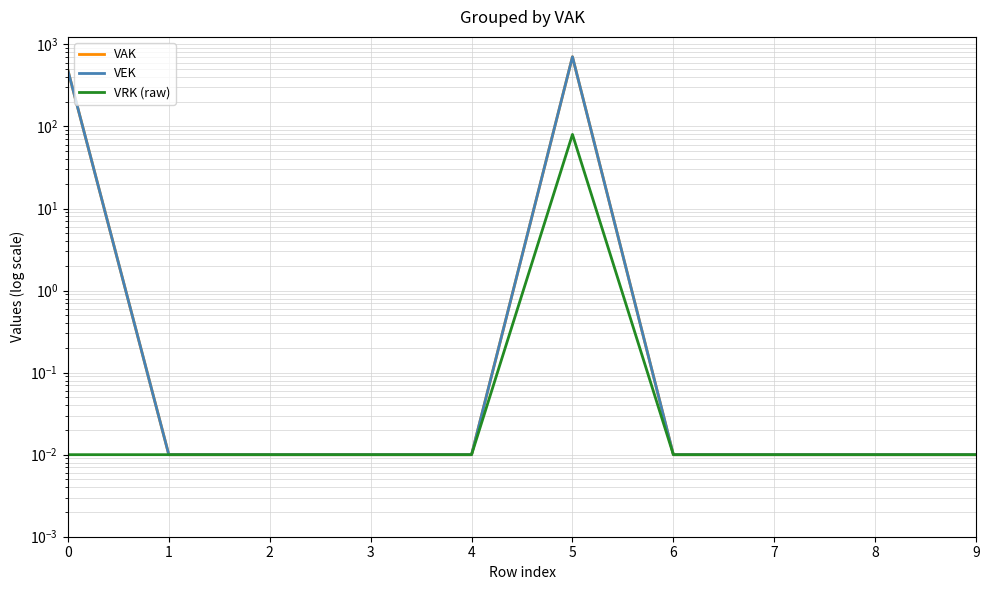

What is the sum of all VRK (raw) values?

80.1